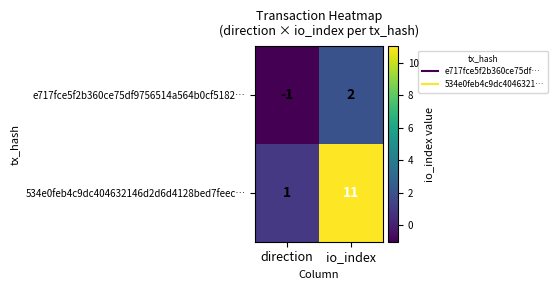

At io_index, list the series in order from smallest to largest.

e717fce5f2b360ce75df9756514a564b0cf5182…, 534e0feb4c9dc404632146d2d6d4128bed7feec…